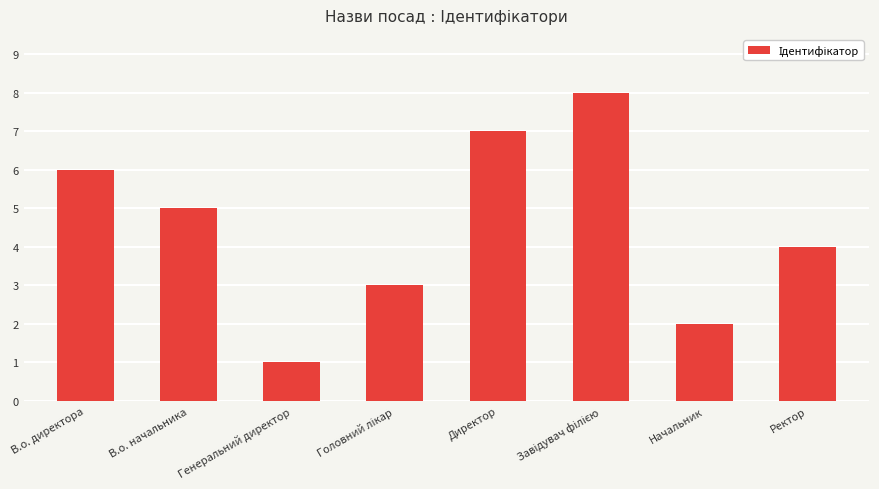

Which category has the lowest value across all series?

Генеральний директор